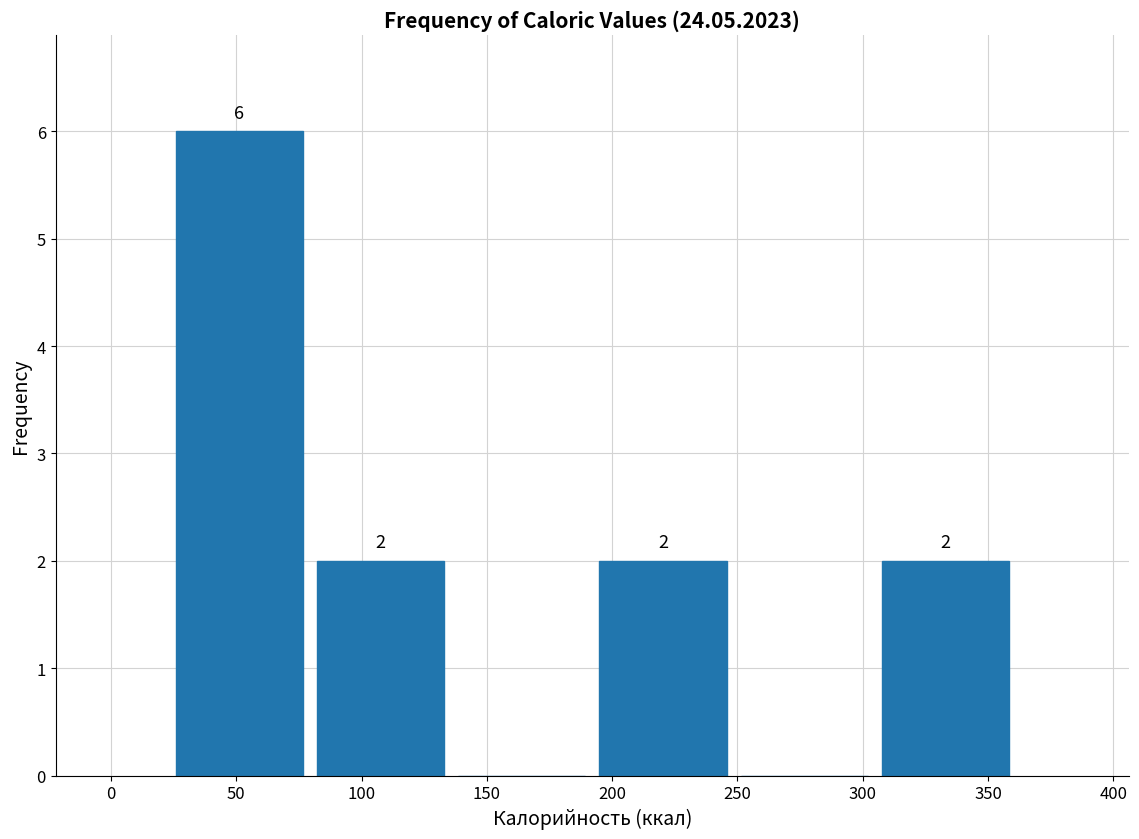

Over which range of the x-axis is the bar tallest?

25 to 80